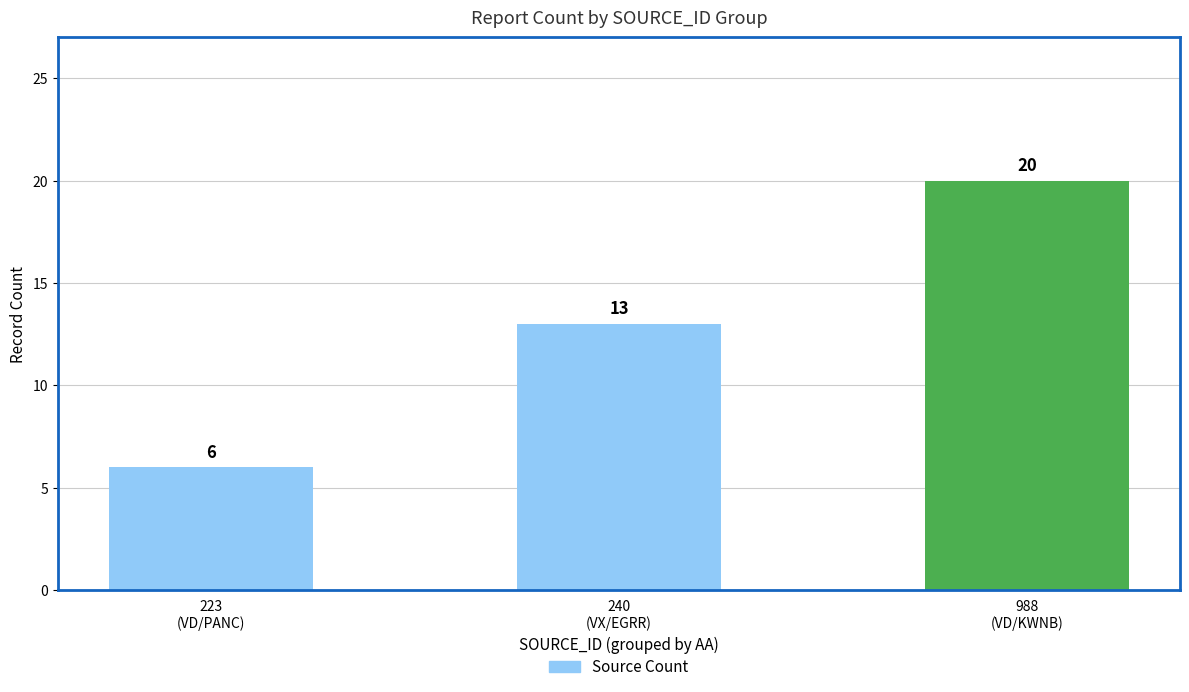

Reading left to right, extract all data points from this chart.

223
(VD/PANC)=6	240
(VX/EGRR)=13	988
(VD/KWNB)=20